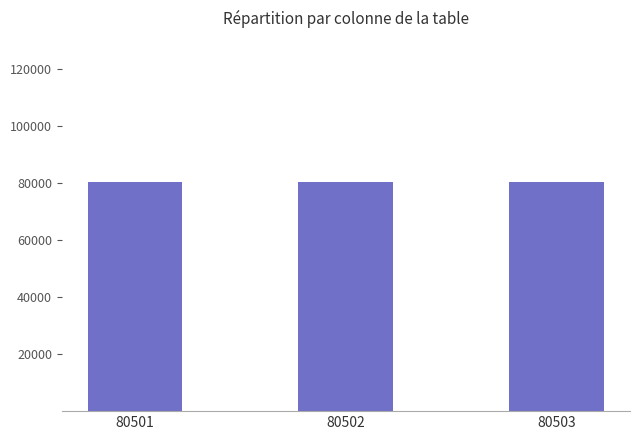

Are the bars horizontal?

No